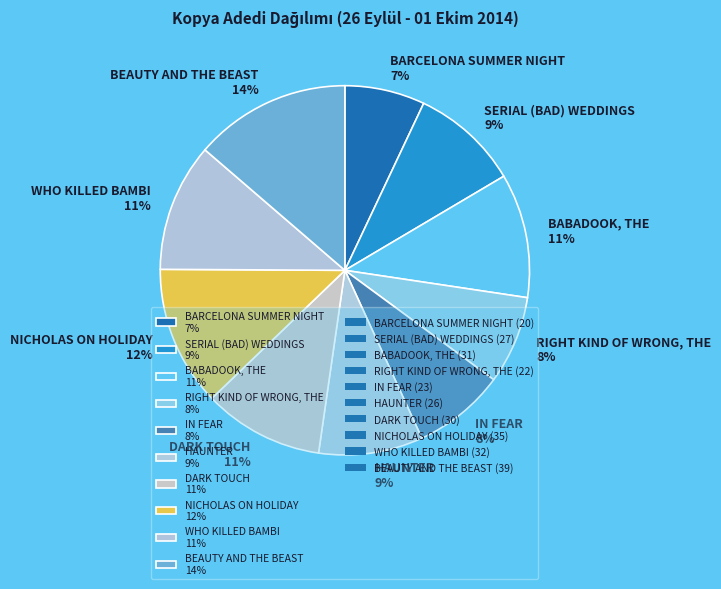

The HAUNTER slice represents 9% of the pie. True or false?

True